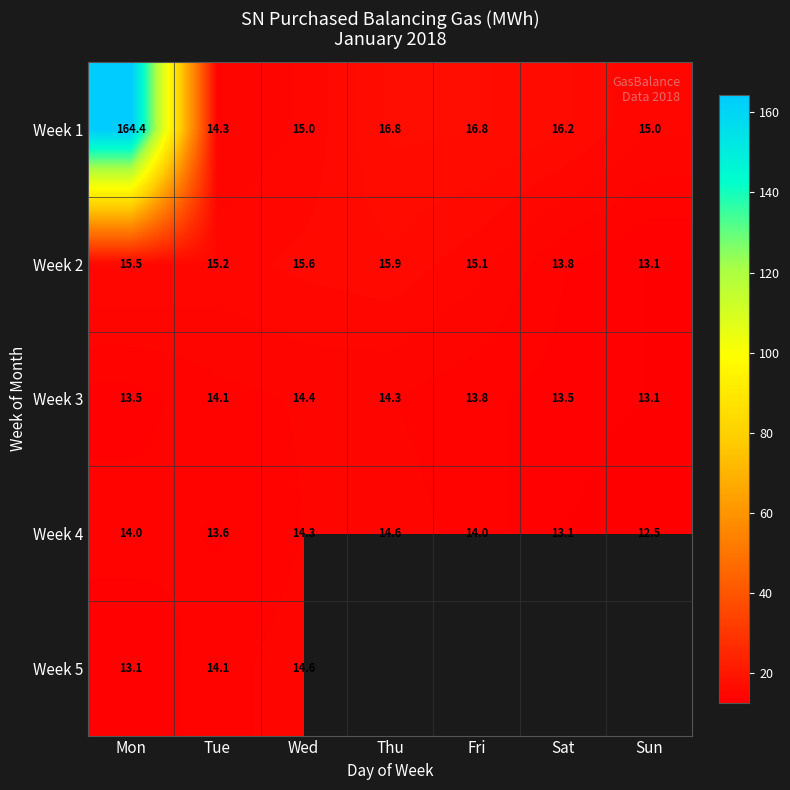

The Week 4 series shows 9.0 at Tue. True or false?

False